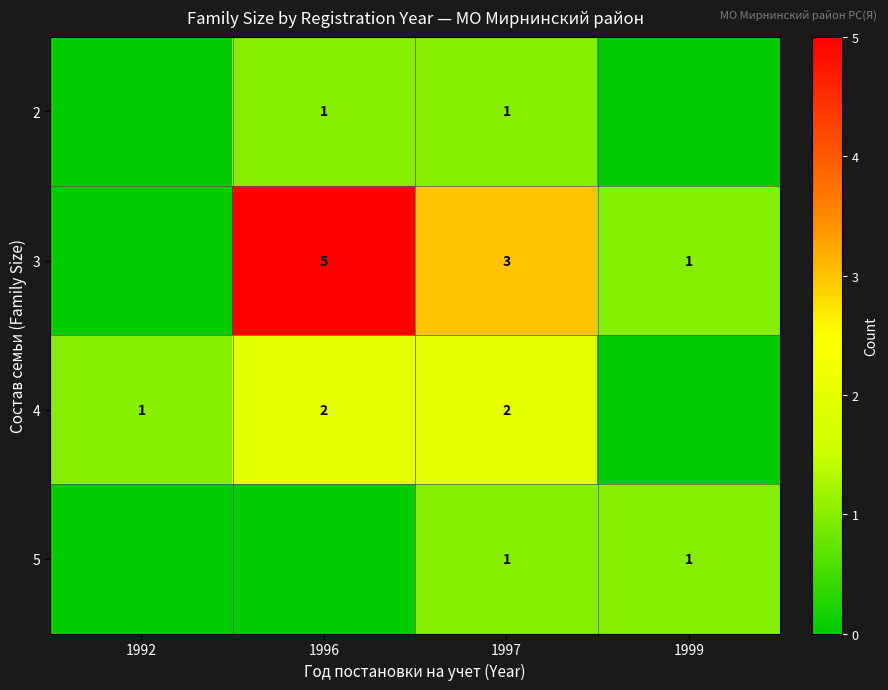

What is the sum of the 4 values at 1997 and 1996?

4